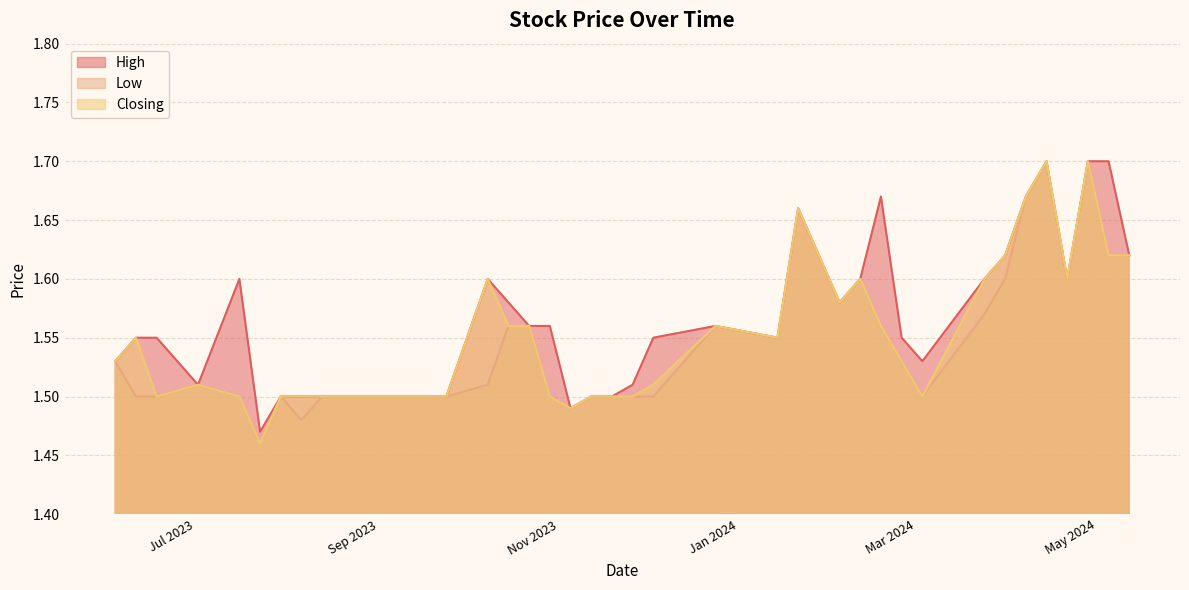

How many lines are shown in the chart?

3